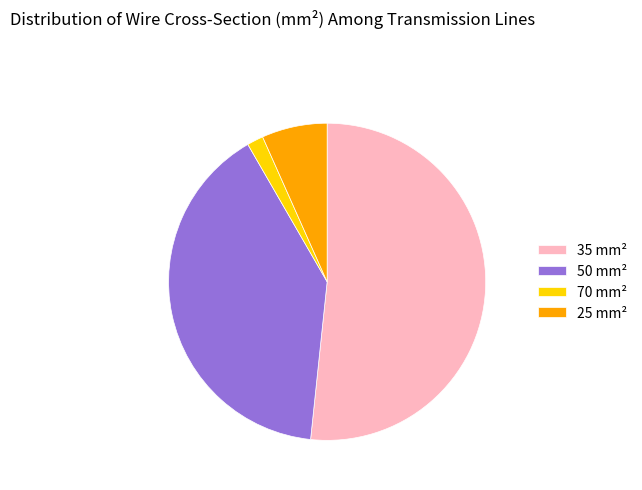

Is there any slice that represents more than half of the pie?

Yes